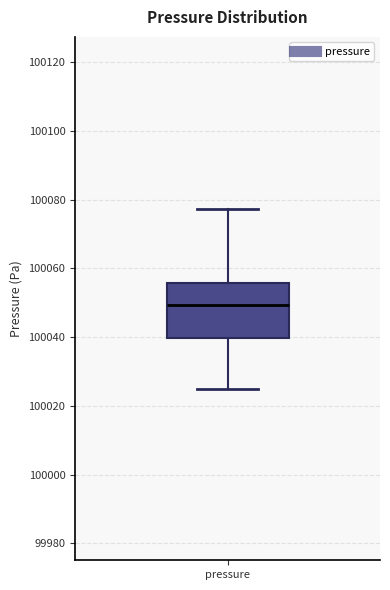

Read this box plot against the y-axis: the position of the median line, the range covered by the box, and the ends of both whiskers. The values are not printed on the chart, so give them approximately, as read against the axis.

median 100050, box 100040 to 100056, whiskers 100026 to 100078